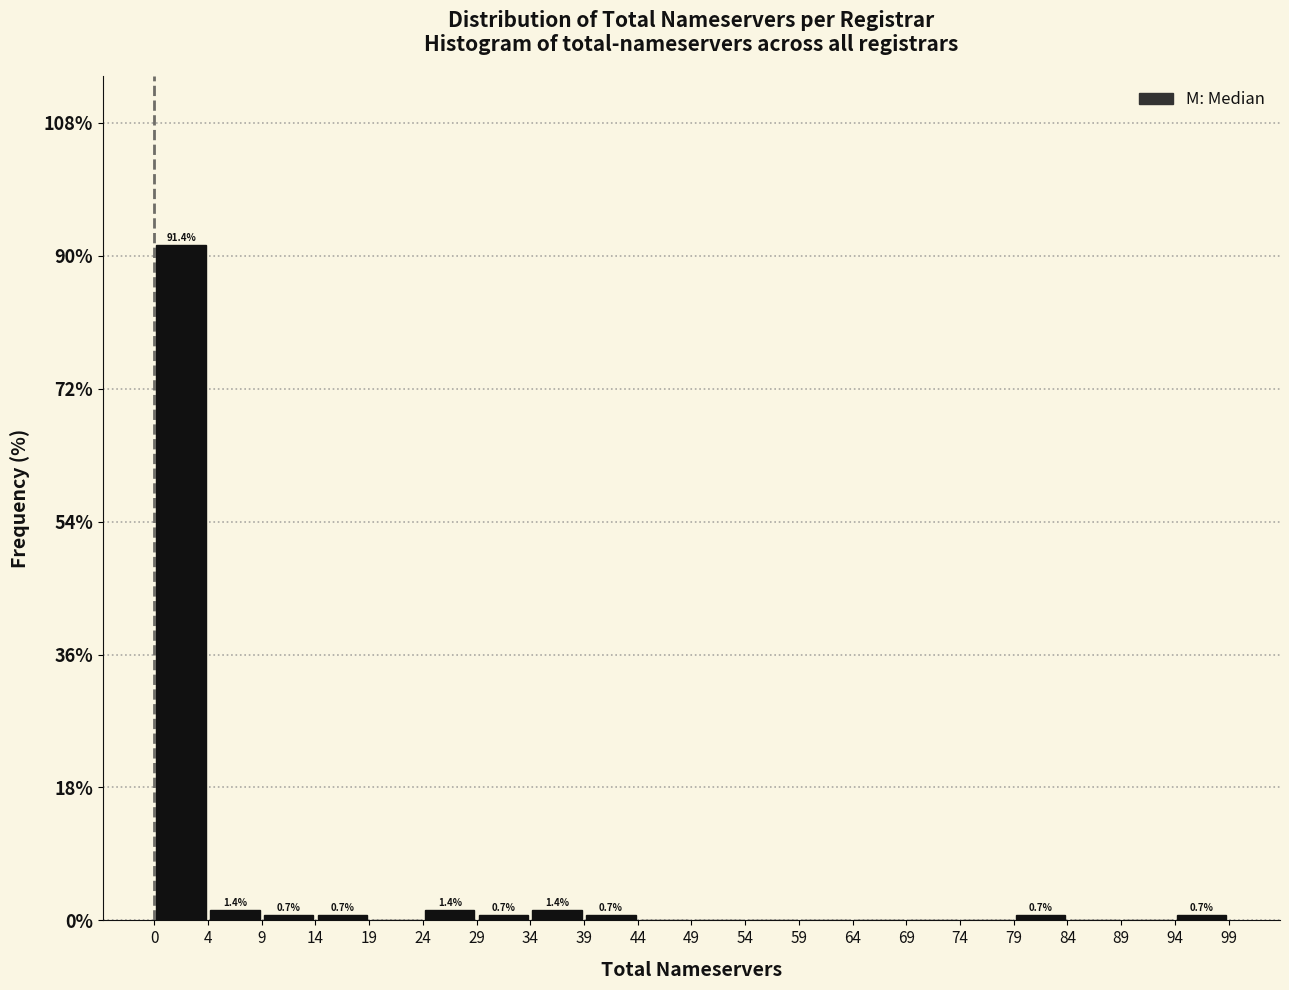

Which range on the x-axis has the tallest bar?

0 to 4